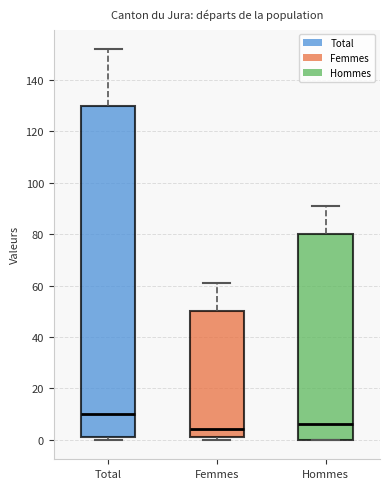

Reading left to right, transcribe this box plot: for each box, give where its median line is, the range the box spans, and where its two whiskers end, as read against the y-axis. The values are not printed on the chart, so give them approximately, as read against the axis.

Total: median 10, box 2 to 130, whiskers 0 to 152
Femmes: median 4, box 2 to 50, whiskers 0 to 62
Hommes: median 6, box 0 to 80, whiskers 0 to 92